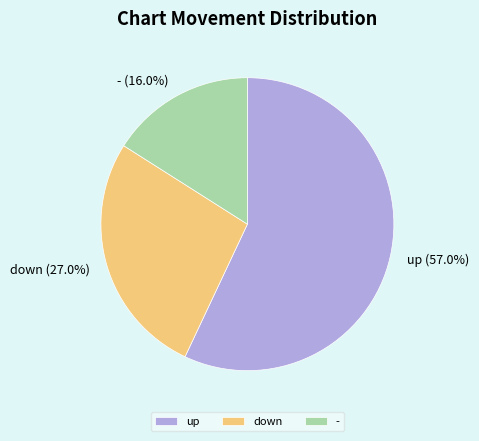

To the nearest percent, what percentage of the pie is up?

57%